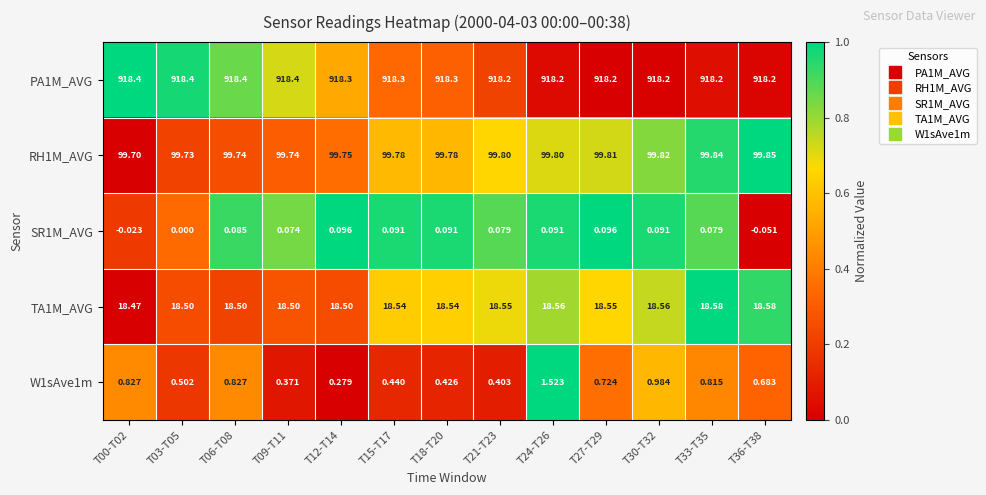

Is the value of PA1M_AVG at T09-T11 greater than the value of SR1M_AVG at T15-T17?

Yes